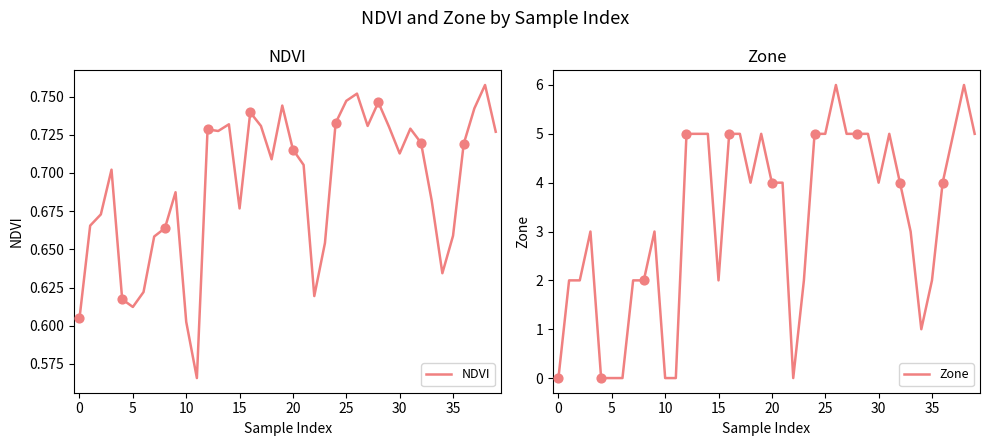

Which series has the widest spread of Y values?

Zone